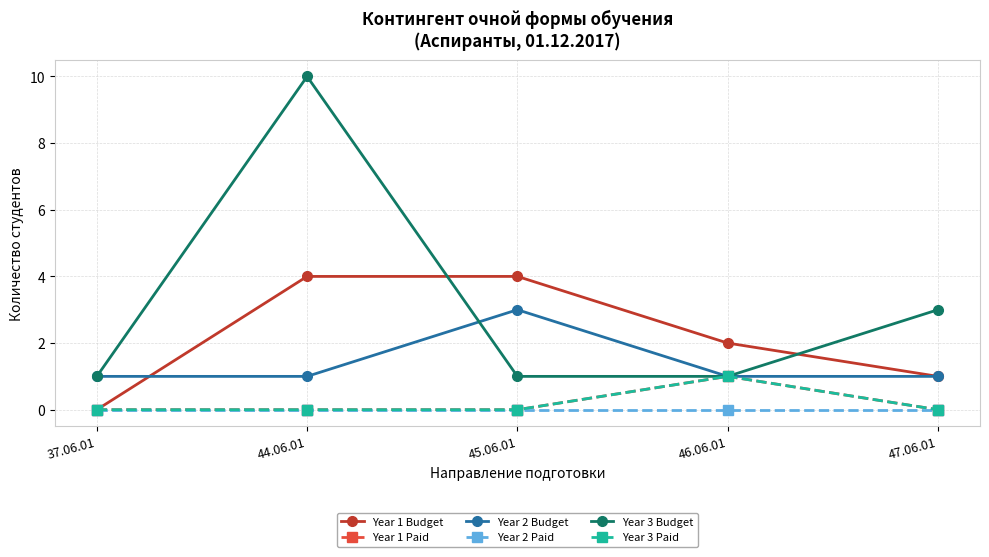

Reading right to left, list all the values displayed in this chart.

Year 1 Budget: 1	2	4	4	0
Year 1 Paid: 0	1	0	0	0
Year 2 Budget: 1	1	3	1	1
Year 2 Paid: 0	0	0	0	0
Year 3 Budget: 3	1	1	10	1
Year 3 Paid: 0	1	0	0	0